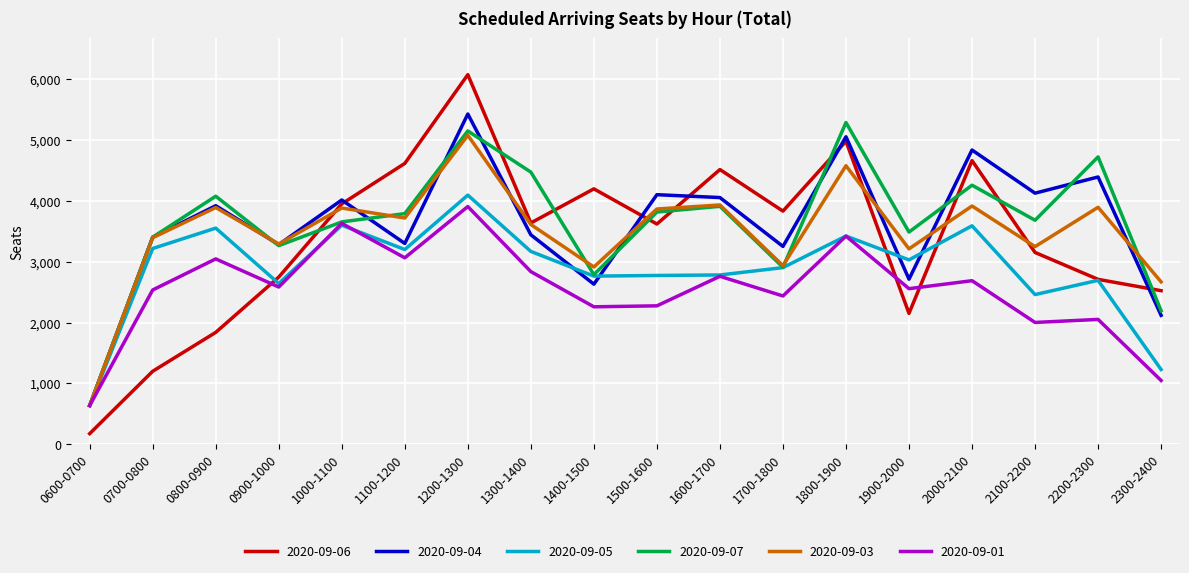

Is this an area chart (filled region under the line)?

No